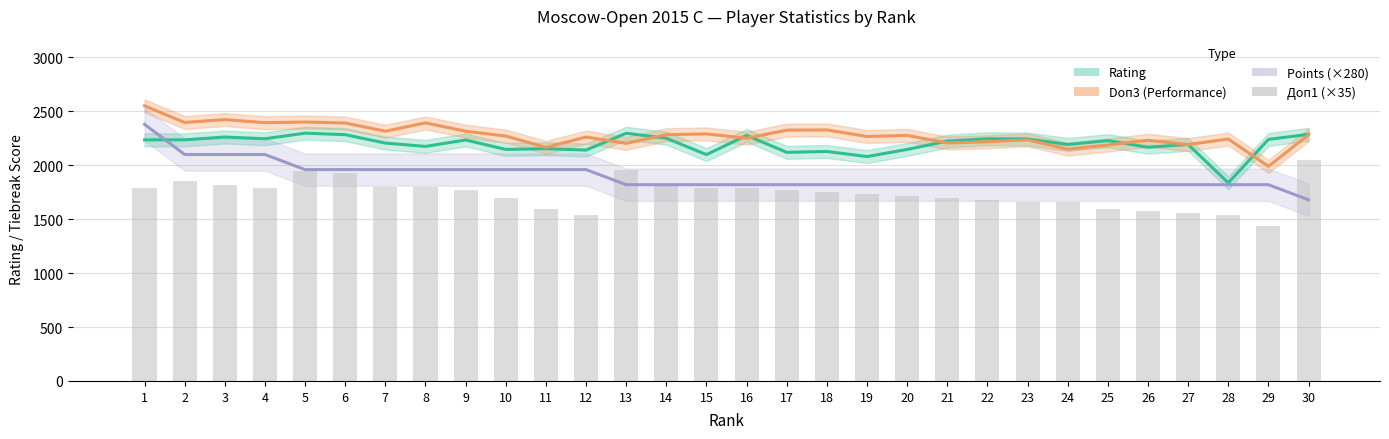

List the series in order of their peak value, lowest first.

Доп1 (×35), Rating, Points (×280), Doп3 (Performance)